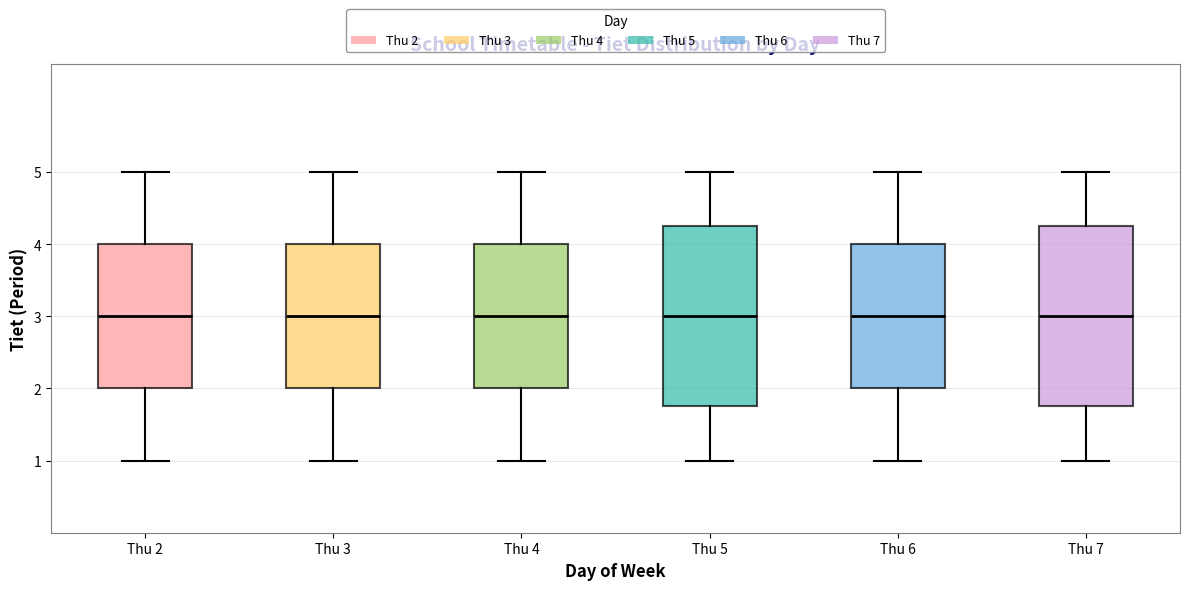

Where does the lower whisker of the box for Thu 7 end on the y-axis? The values are not printed on the chart, so give them approximately, as read against the axis.

1.0